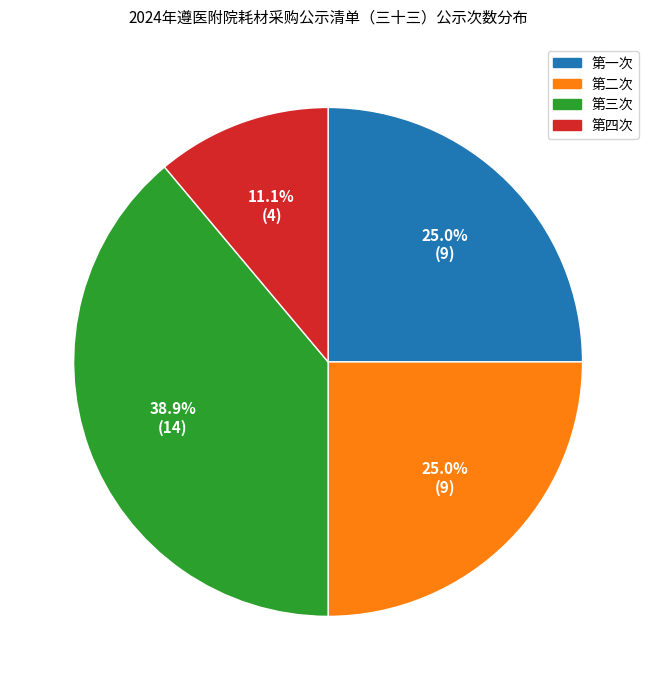

Which category has the biggest portion of the pie?

第三次